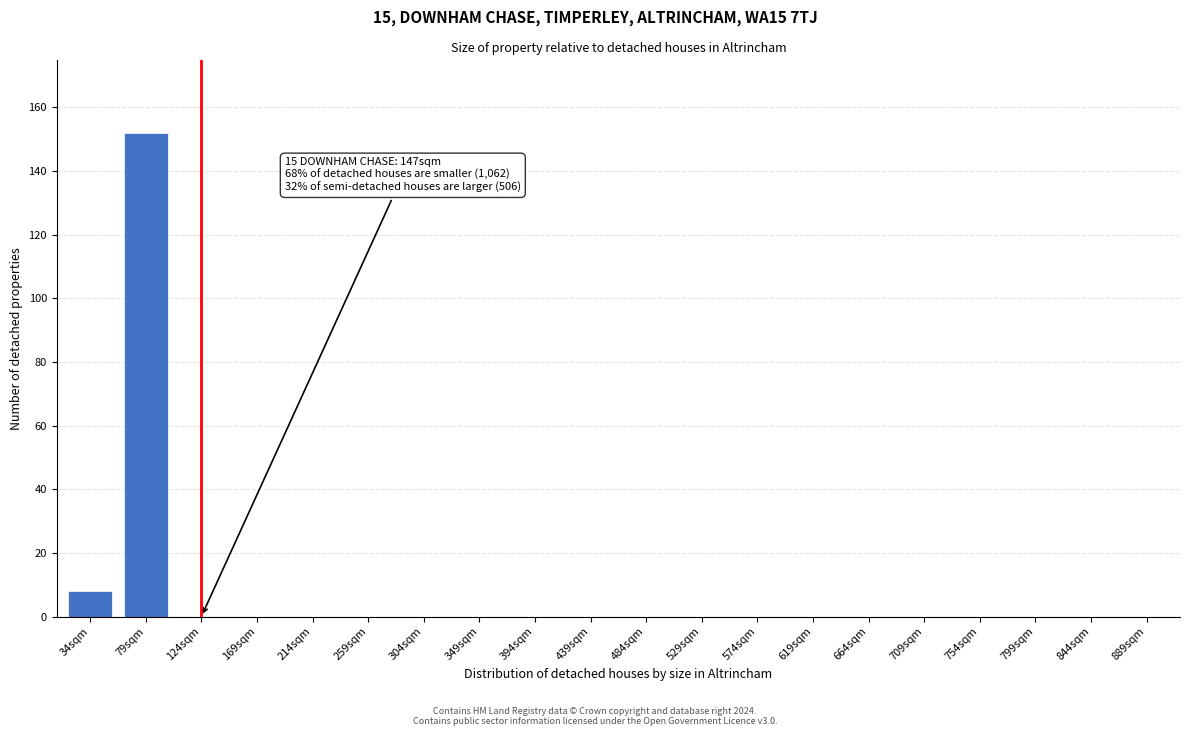

Reading left to right, list all the values displayed in this chart.

34sqm=8	79sqm=152	124sqm=0	169sqm=0	214sqm=0	259sqm=0	304sqm=0	349sqm=0	394sqm=0	439sqm=0	484sqm=0	529sqm=0	574sqm=0	619sqm=0	664sqm=0	709sqm=0	754sqm=0	799sqm=0	844sqm=0	889sqm=0